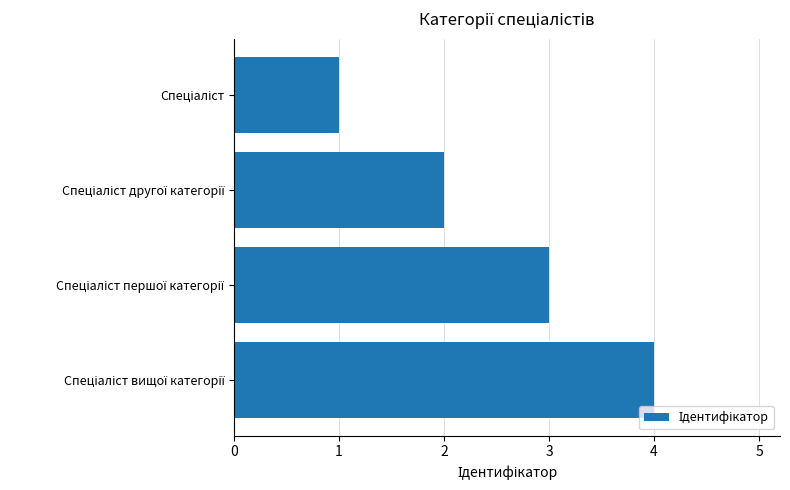

What is the sum of all values?

10